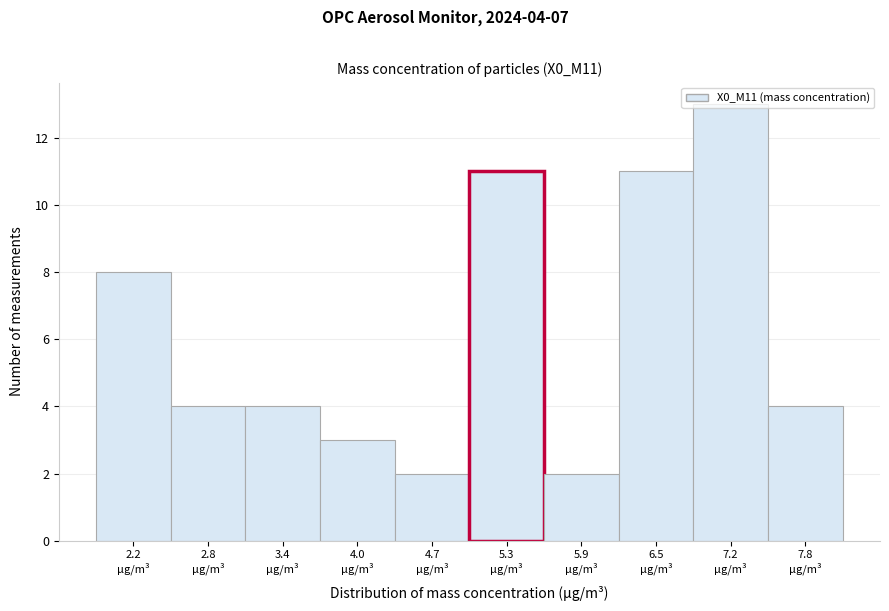

What is the greatest value displayed?

13